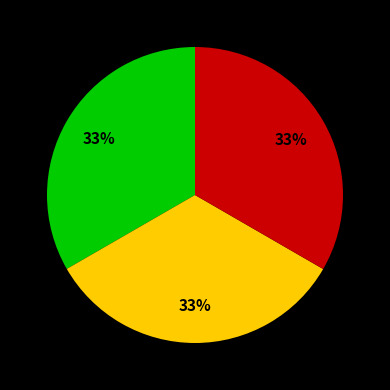

To the nearest percent, what is the average slice percentage?

33%